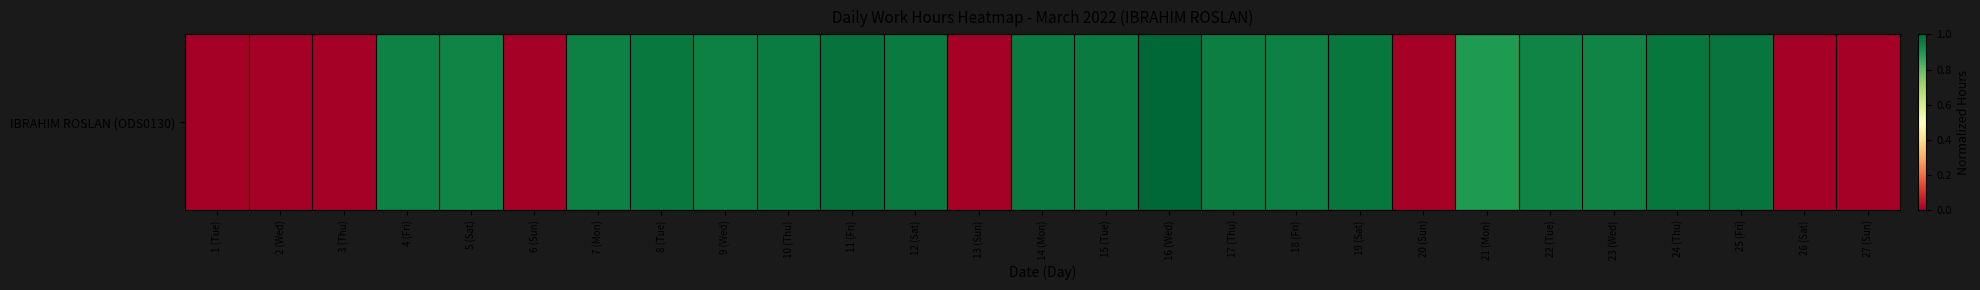

Reading left to right, transcribe all the data shown in this chart.

1 (Tue)=0.0	2 (Wed)=0.0	3 (Thu)=0.0	4 (Fri)=0.9	5 (Sat)=0.9	6 (Sun)=0.0	7 (Mon)=0.9	8 (Tue)=1.0	9 (Wed)=0.9	10 (Thu)=1.0	11 (Fri)=1.0	12 (Sat)=1.0	13 (Sun)=0.0	14 (Mon)=1.0	15 (Tue)=1.0	16 (Wed)=1.0	17 (Thu)=1.0	18 (Fri)=0.9	19 (Sat)=1.0	20 (Sun)=0.0	21 (Mon)=0.9	22 (Tue)=0.9	23 (Wed)=0.9	24 (Thu)=1.0	25 (Fri)=1.0	26 (Sat)=0.0	27 (Sun)=0.0